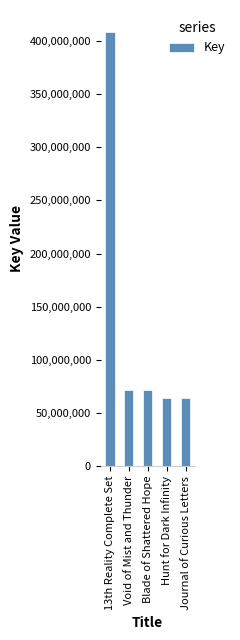

The value at Journal of Curious Letters is 64109994. True or false?

True